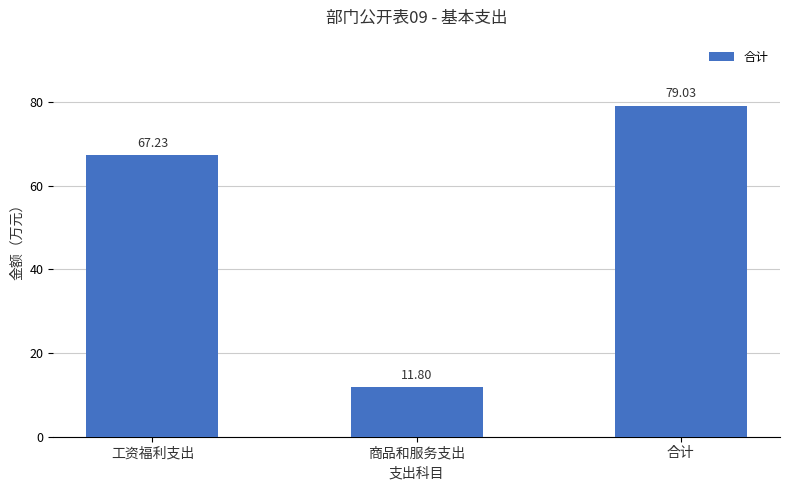

What is the greatest value displayed?

79.0